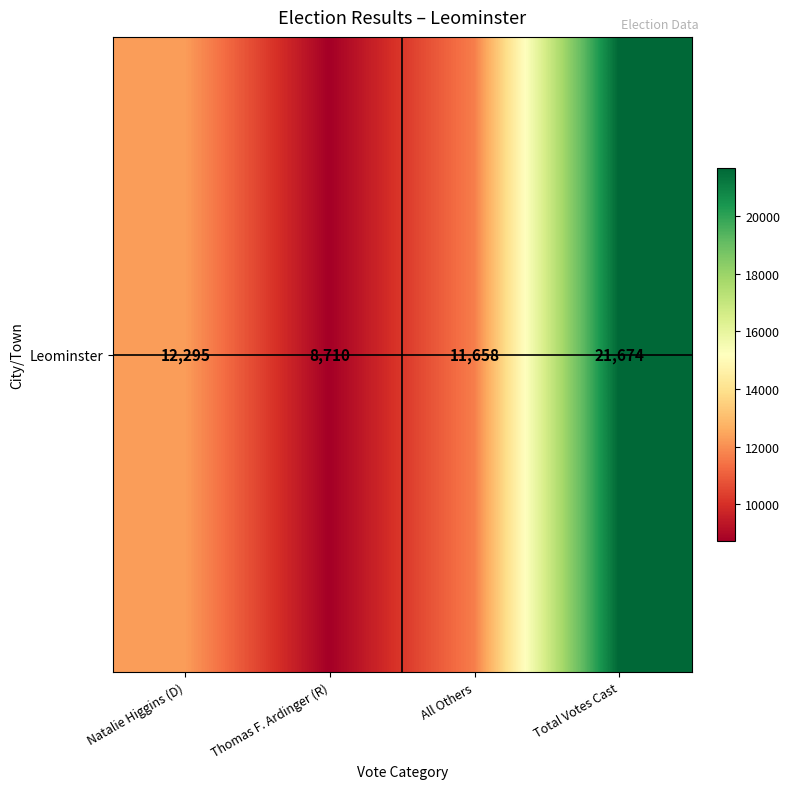

What is the difference between the maximum and minimum values?

12964